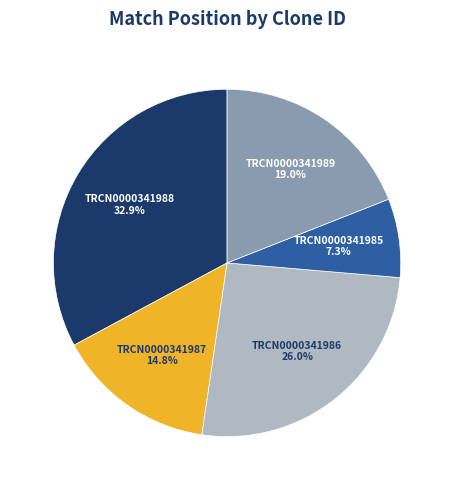

Does any single category account for the majority?

No